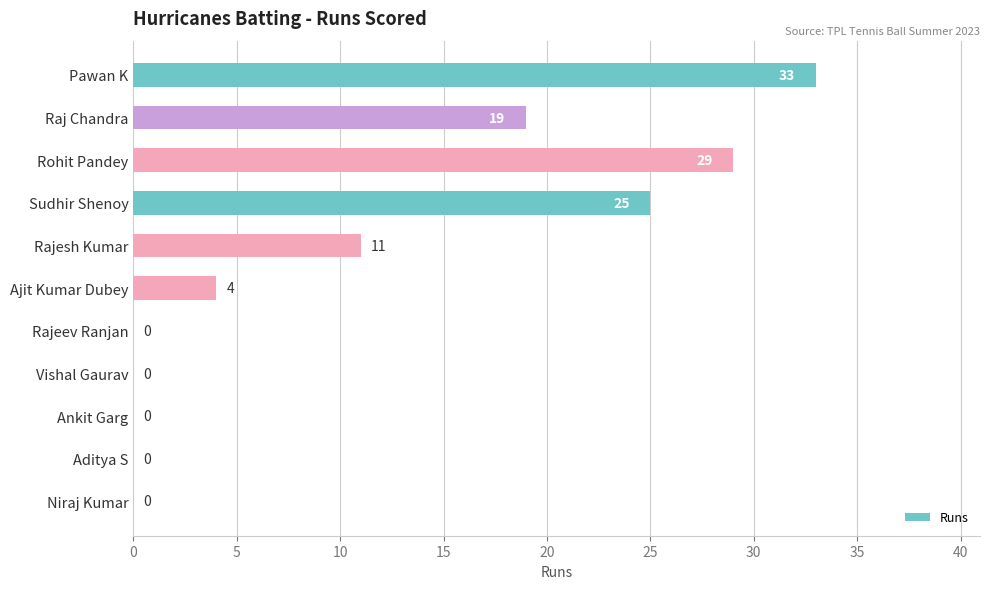

Between Ankit Garg and Raj Chandra, which is larger?

Raj Chandra